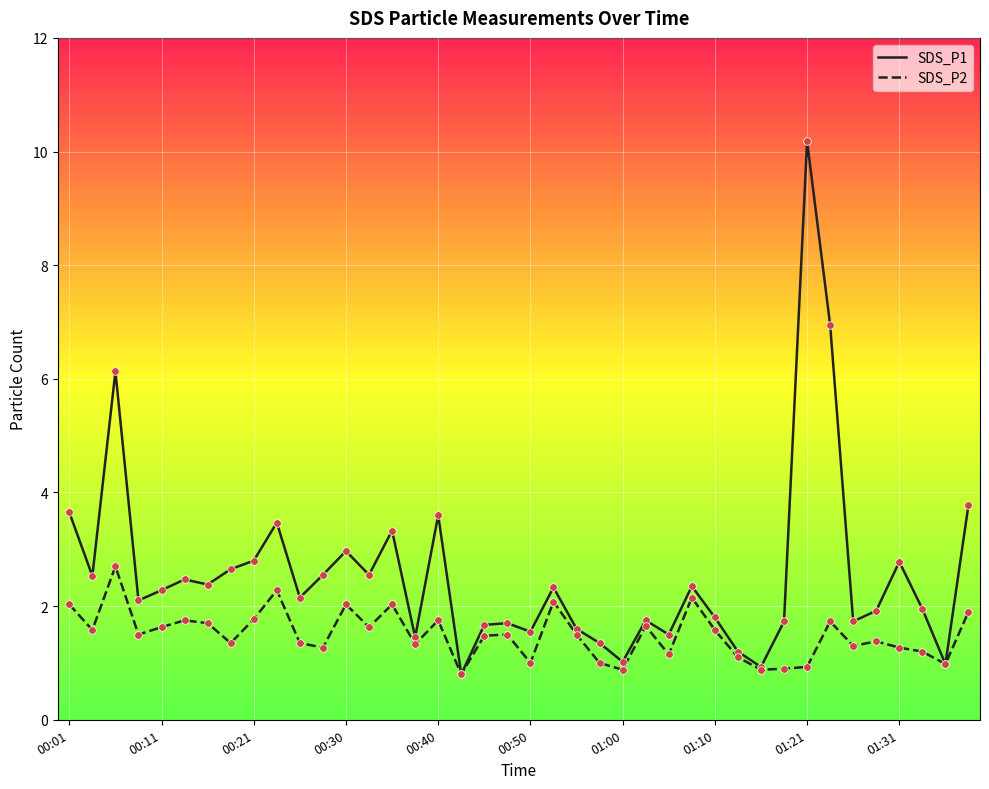

What are all the series names shown in the legend?

SDS_P1, SDS_P2